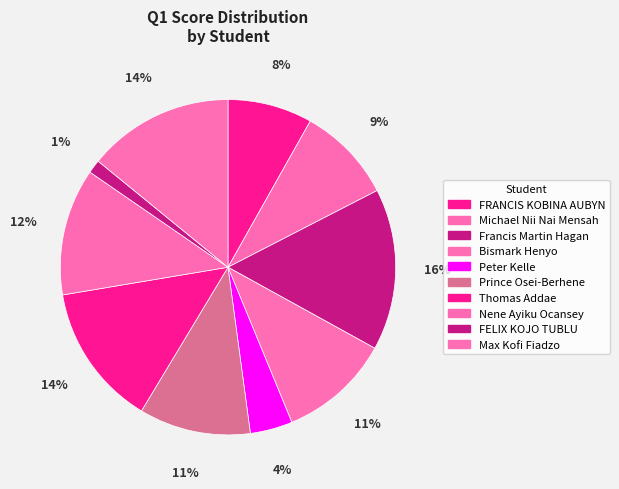

Is there any slice that represents more than half of the pie?

No